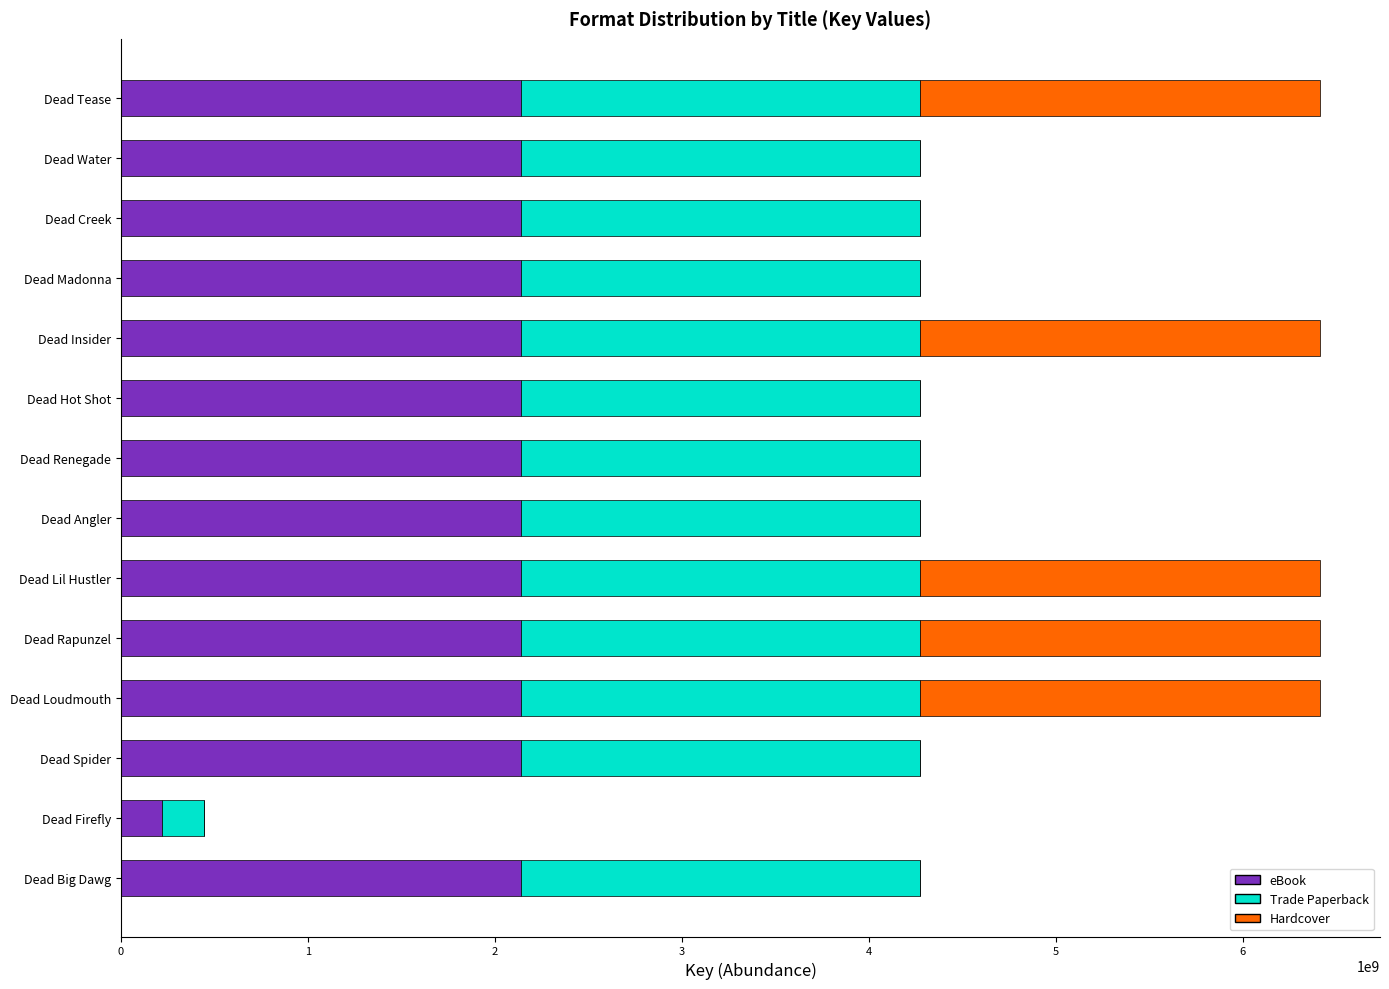

What is the sum of all eBook values?

28012073247